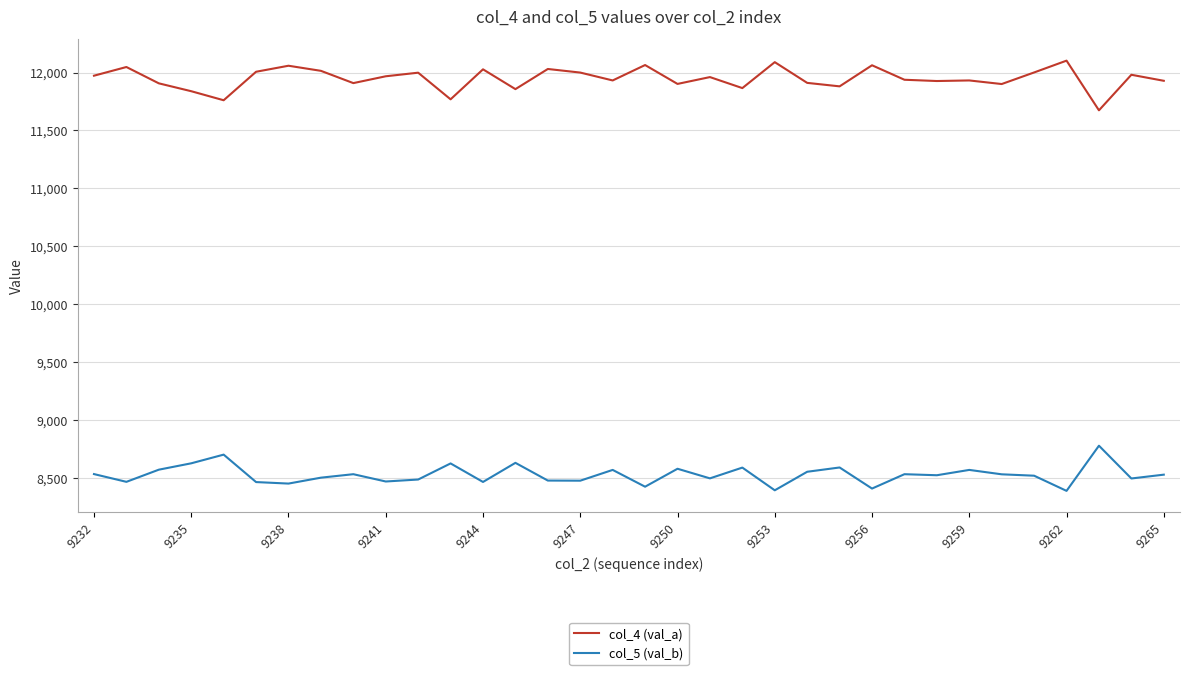

At how many categories does at least one series exceed 10360?

34